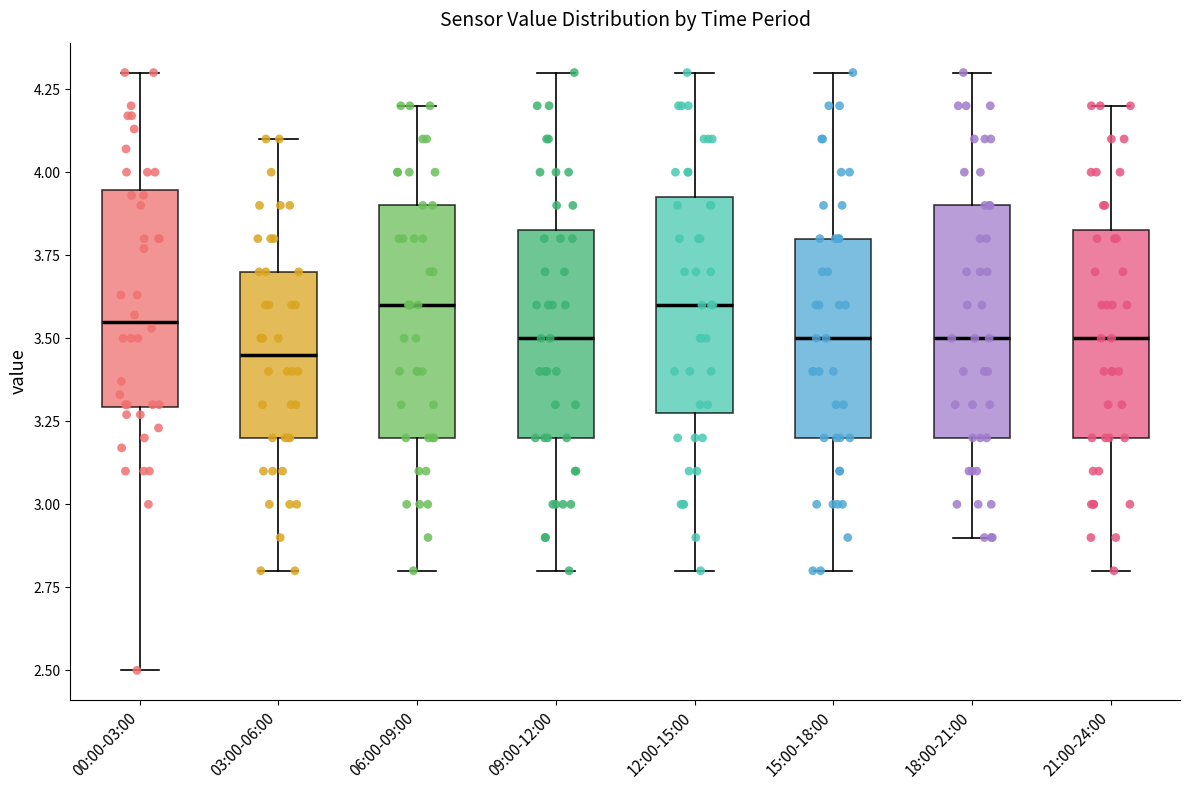

Reading left to right, transcribe this box plot: for each box, give where its median line is, the range the box spans, and where its two whiskers end, as read against the y-axis. The values are not printed on the chart, so give them approximately, as read against the axis.

00:00-03:00: median 3.55, box 3.30 to 3.95, whiskers 2.50 to 4.30
03:00-06:00: median 3.45, box 3.20 to 3.70, whiskers 2.80 to 4.10
06:00-09:00: median 3.60, box 3.20 to 3.90, whiskers 2.80 to 4.20
09:00-12:00: median 3.50, box 3.20 to 3.85, whiskers 2.80 to 4.30
12:00-15:00: median 3.60, box 3.30 to 3.95, whiskers 2.80 to 4.30
15:00-18:00: median 3.50, box 3.20 to 3.80, whiskers 2.80 to 4.30
18:00-21:00: median 3.50, box 3.20 to 3.90, whiskers 2.90 to 4.30
21:00-24:00: median 3.50, box 3.20 to 3.85, whiskers 2.80 to 4.20